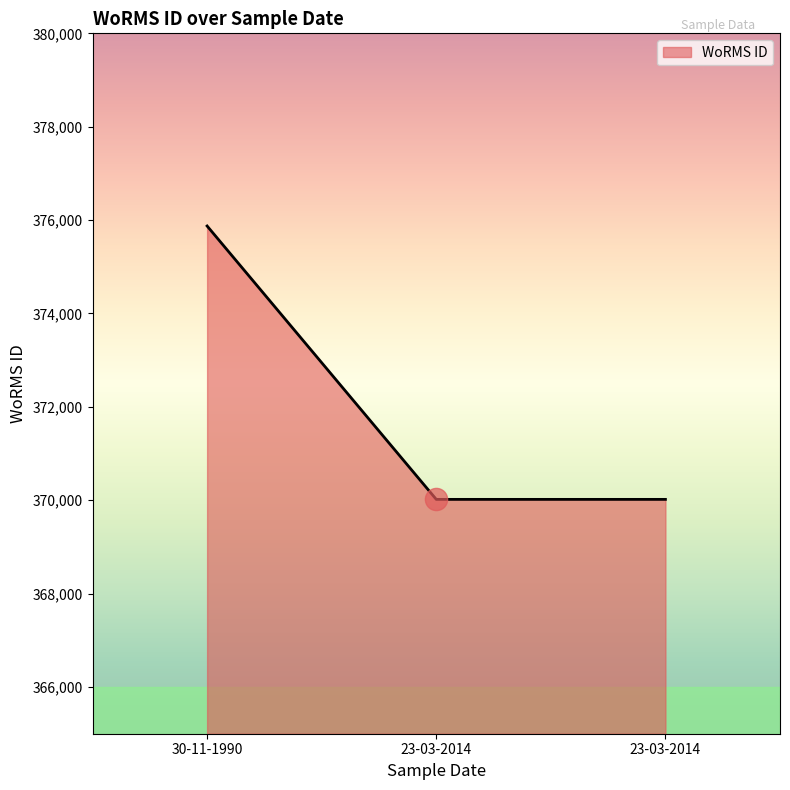

Which category has the highest value across all series?

30-11-1990